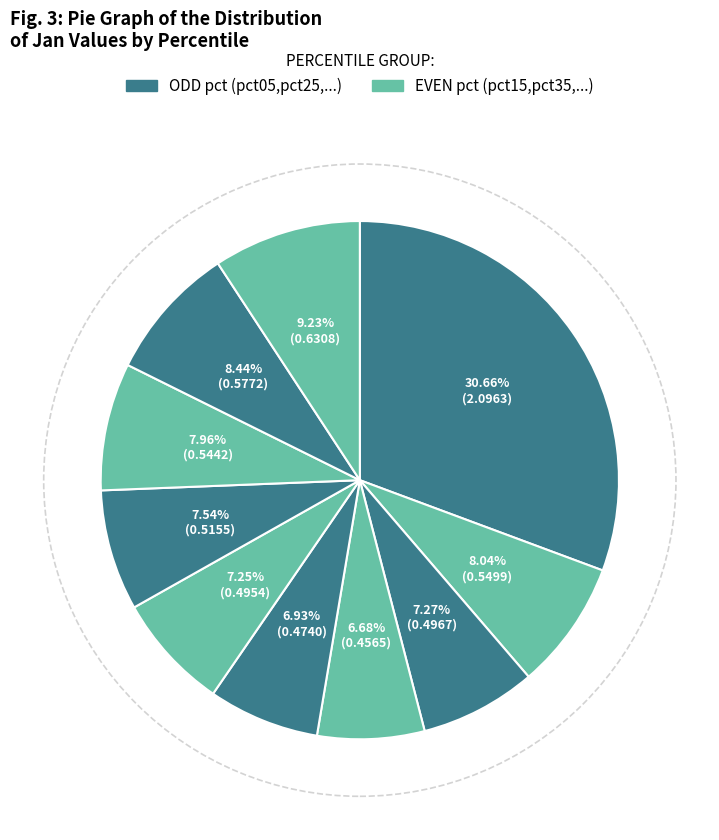

Is there any slice that represents more than half of the pie?

No